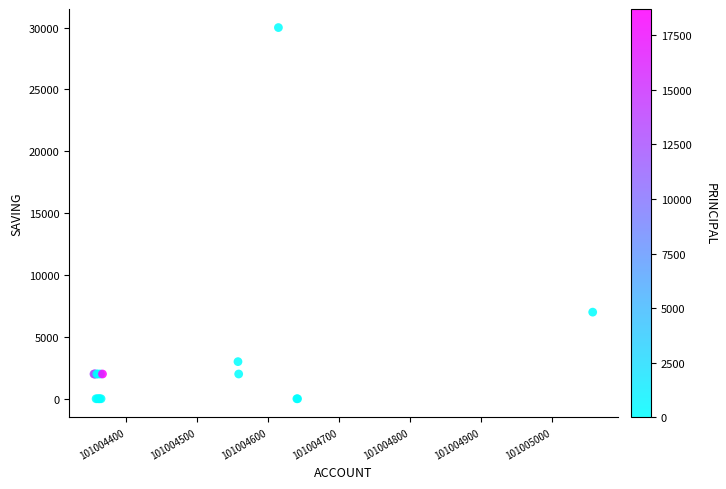

What Y value in the scatter plot is closest to 15000?

7000